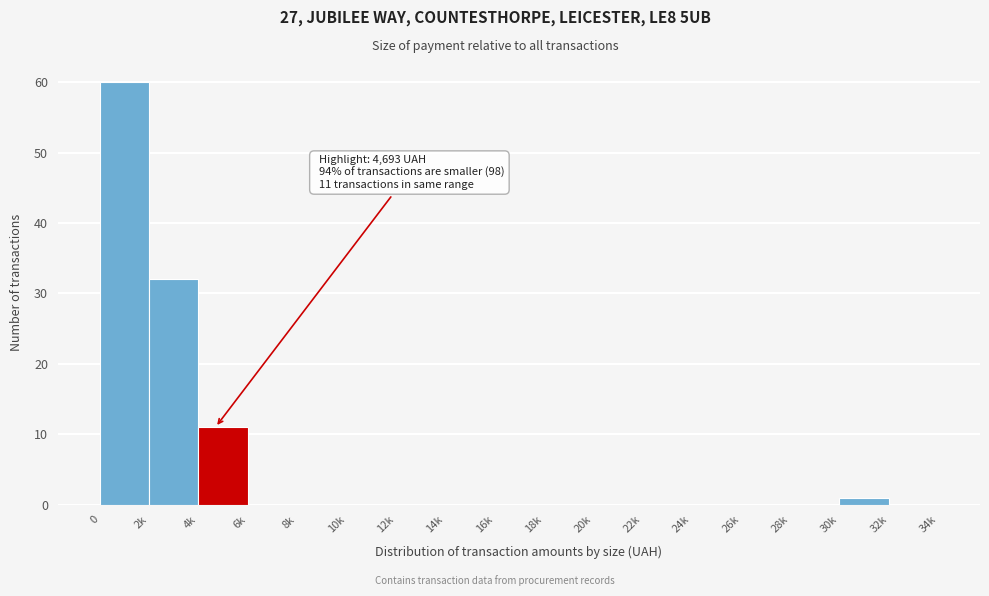

Reading left to right, transcribe all the data shown in this chart.

0=60	2k=32	4k=11	6k=0	8k=0	10k=0	12k=0	14k=0	16k=0	18k=0	20k=0	22k=0	24k=0	26k=0	28k=0	30k=1	32k=0